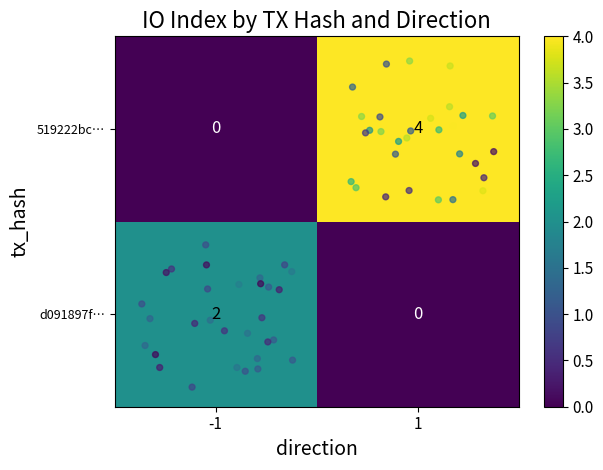

At how many categories does at least one series exceed 0?

2